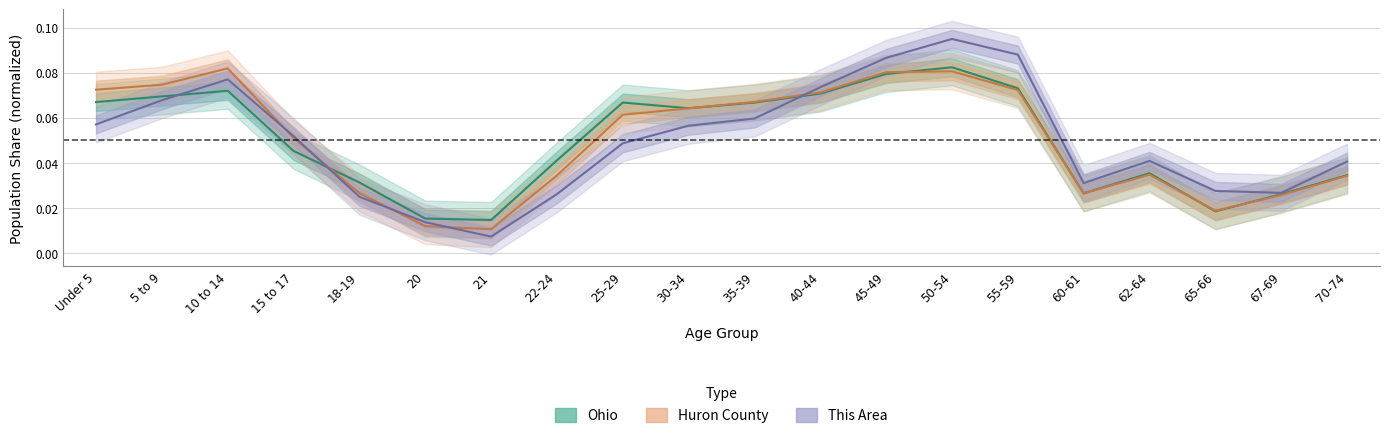

How many distinct data groups are displayed?

3